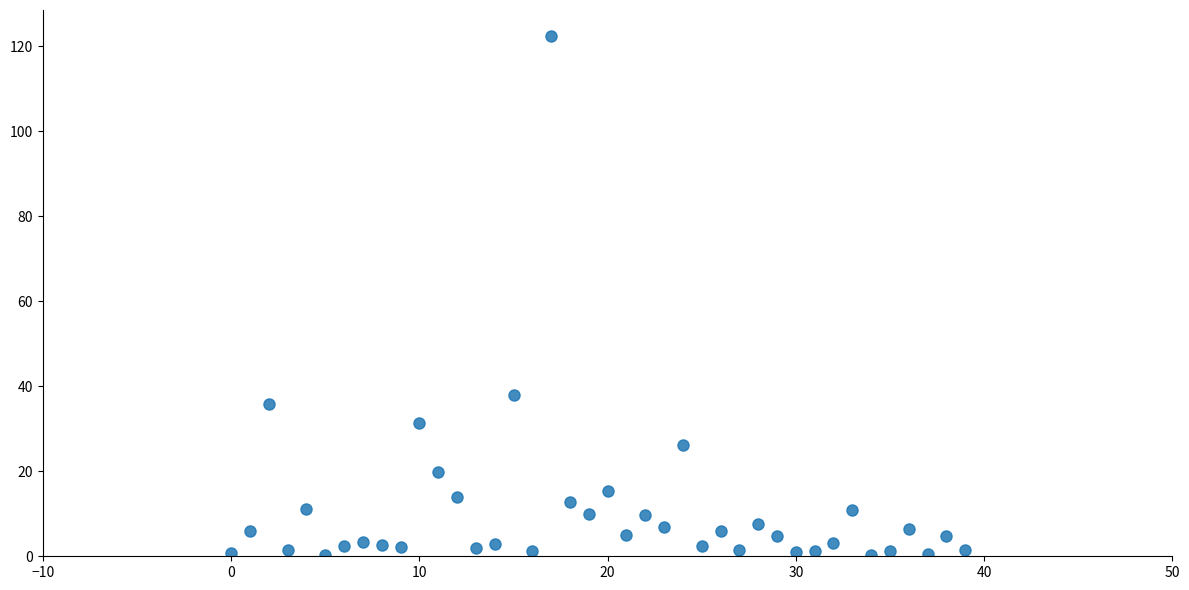

What Y value in the scatter plot is closest to 61?

37.9